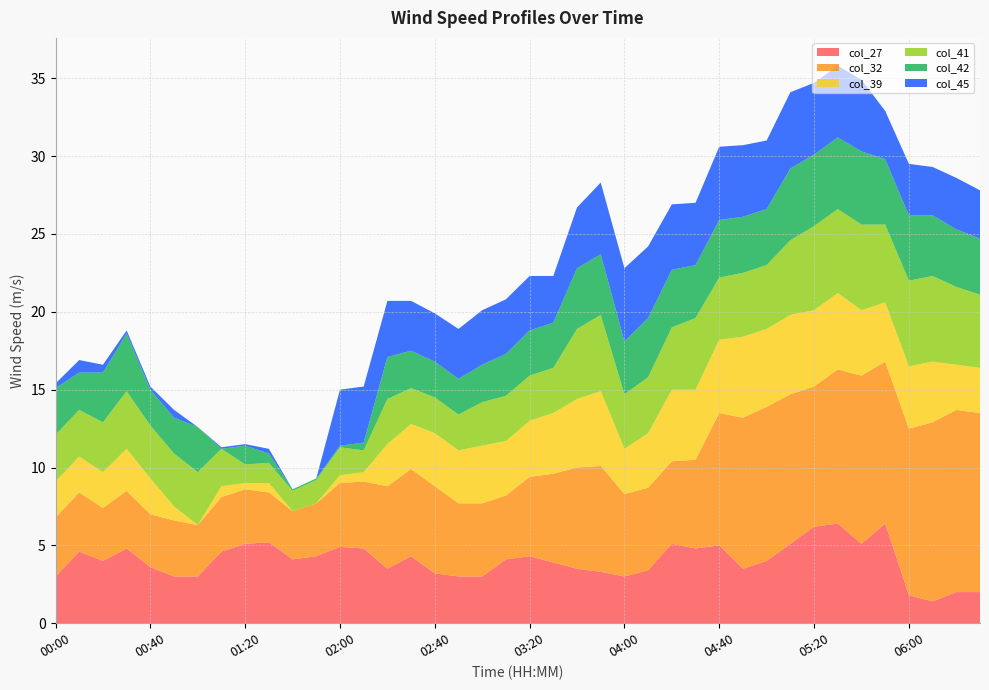

Reading left to right, transcribe all the data shown in this chart.

col_27: 3.0	4.6	4.0	4.8	3.6	3.0	3.0	4.6	5.1	5.2	4.1	4.3	4.9	4.8	3.5	4.3	3.2	3.0	3.0	4.1	4.3	3.9	3.5	3.3	3.0	3.4	5.1	4.8	5.0	3.5	4.0	5.1	6.2	6.4	5.1	6.4	1.8	1.4	2.0	2.0
col_32: 3.8	3.8	3.4	3.7	3.4	3.6	3.3	3.5	3.5	3.2	3.1	3.4	4.1	4.3	5.3	5.6	5.6	4.7	4.7	4.1	5.1	5.7	6.5	6.8	5.3	5.3	5.3	5.7	8.5	9.7	9.9	9.6	9.0	9.9	10.8	10.4	10.7	11.5	11.7	11.5
col_39: 2.3	2.3	2.3	2.7	2.3	0.9	0.0	0.7	0.4	0.6	0.0	0.0	0.5	0.6	2.7	2.9	3.4	3.4	3.7	3.5	3.6	3.9	4.4	4.8	2.9	3.5	4.6	4.5	4.7	5.2	5.0	5.1	4.9	4.9	4.2	3.8	4.0	3.9	2.9	2.9
col_41: 3.0	3.0	3.2	3.7	3.4	3.4	3.4	2.4	1.2	1.3	1.3	1.5	1.8	1.4	2.9	2.3	2.3	2.3	2.8	2.9	2.9	2.9	4.5	4.9	3.5	3.6	4.0	4.6	4.0	4.1	4.1	4.8	5.4	5.4	5.5	5.0	5.5	5.5	5.0	4.7
col_42: 3.0	2.4	3.2	3.7	2.3	2.3	2.9	0.0	1.2	0.6	0.1	0.1	0.1	0.5	2.7	2.4	2.3	2.3	2.4	2.7	2.9	2.9	3.9	3.9	3.4	3.8	3.7	3.4	3.7	3.6	3.6	4.6	4.6	4.6	4.7	4.2	4.2	3.9	3.7	3.6
col_45: 0.3	0.8	0.5	0.2	0.2	0.5	0.0	0.1	0.1	0.3	0.0	0.0	3.6	3.6	3.6	3.2	3.1	3.2	3.5	3.5	3.5	3.0	3.9	4.6	4.7	4.6	4.2	4.0	4.7	4.6	4.4	4.9	4.6	4.6	4.6	3.1	3.3	3.1	3.3	3.1